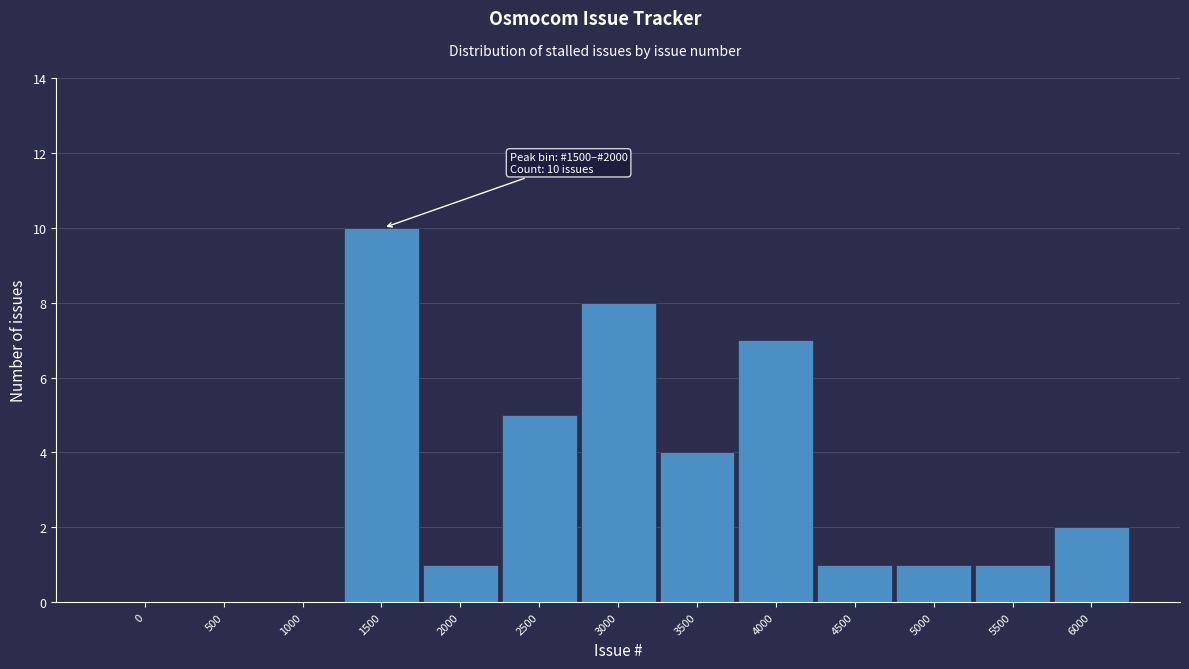

Reading left to right, list all the values displayed in this chart.

0=0	500=0	1000=0	1500=10	2000=1	2500=5	3000=8	3500=4	4000=7	4500=1	5000=1	5500=1	6000=2